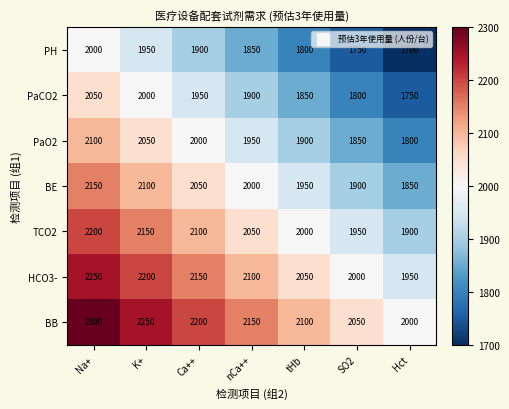

What is the average value of the PaO2 series?

1950